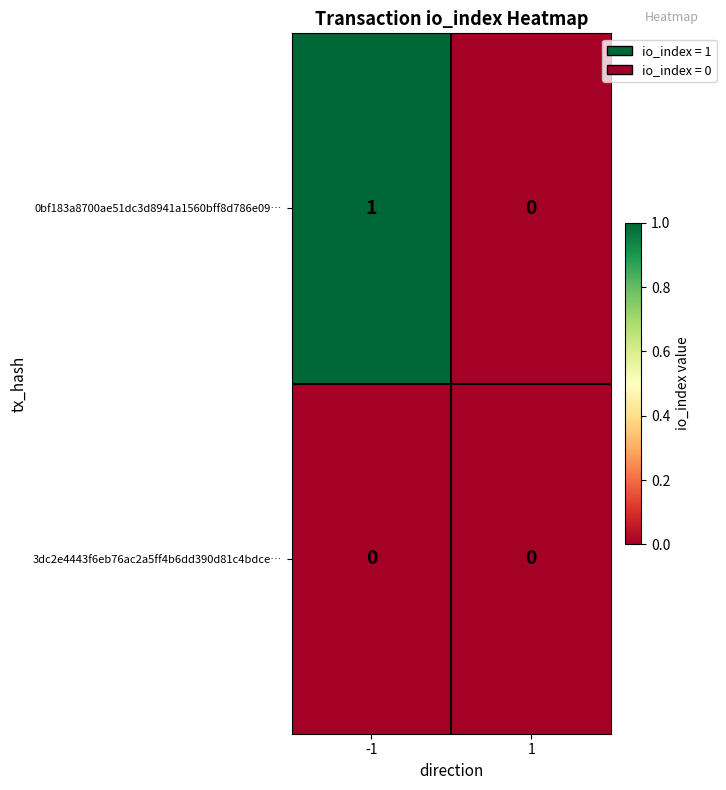

Which series has the widest spread of values?

0bf183a8700ae51dc3d8941a1560bff8d786e09…